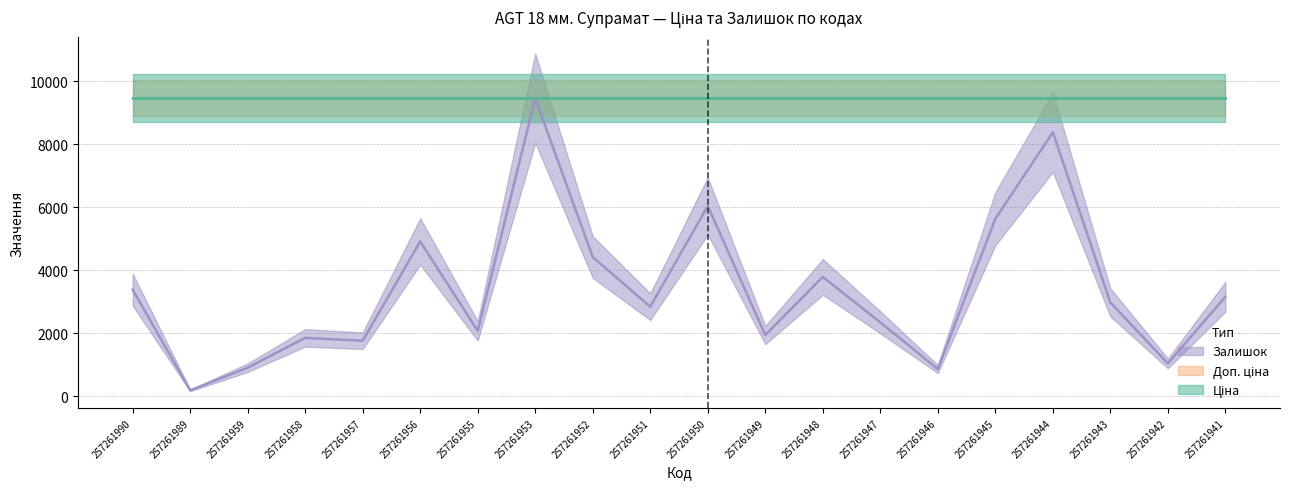

Is the value of Ціна at 257261945 greater than the value of Доп. ціна at 257261958?

No